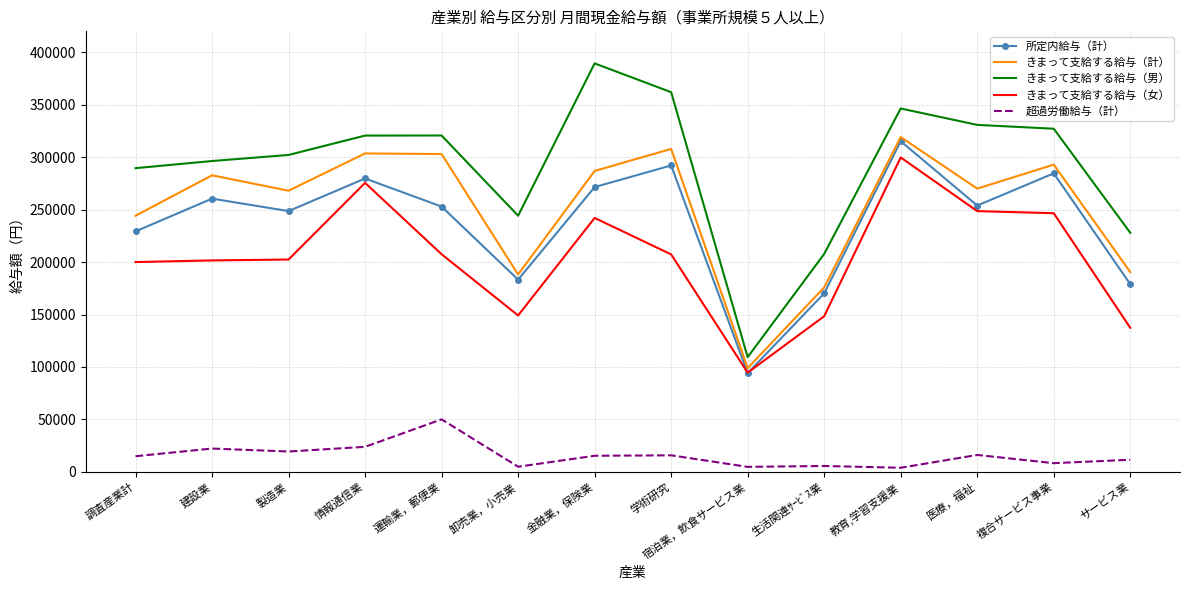

Which category has the highest value in the 超過労働給与（計） series?

運輸業，郵便業